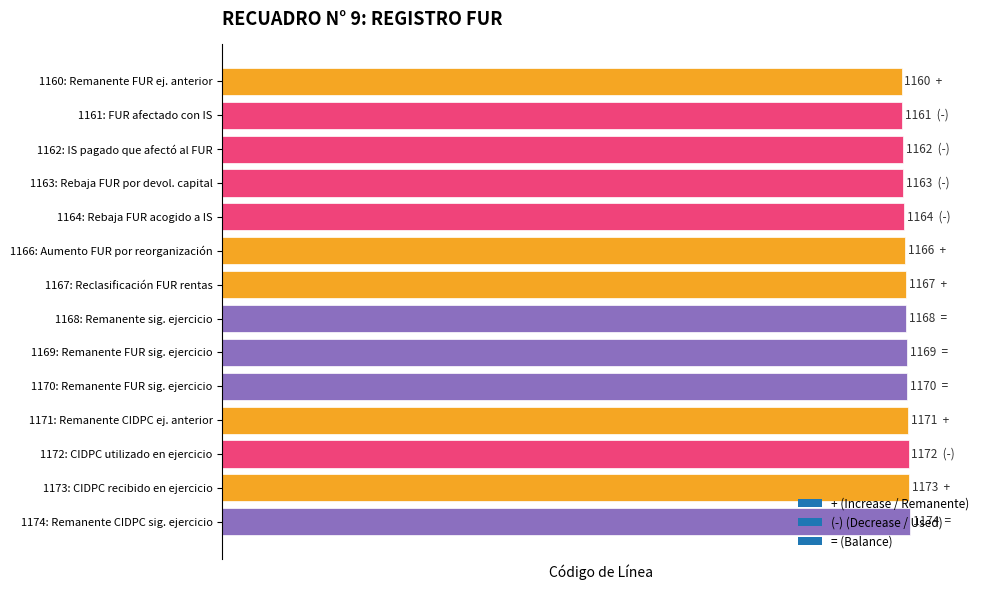

Rank the categories by value from lowest to highest.

1160: Remanente FUR ej. anterior, 1161: FUR afectado con IS, 1162: IS pagado que afectó al FUR, 1163: Rebaja FUR por devol. capital, 1164: Rebaja FUR acogido a IS, 1166: Aumento FUR por reorganización, 1167: Reclasificación FUR rentas, 1168: Remanente sig. ejercicio, 1169: Remanente FUR sig. ejercicio, 1170: Remanente FUR sig. ejercicio, 1171: Remanente CIDPC ej. anterior, 1172: CIDPC utilizado en ejercicio, 1173: CIDPC recibido en ejercicio, 1174: Remanente CIDPC sig. ejercicio